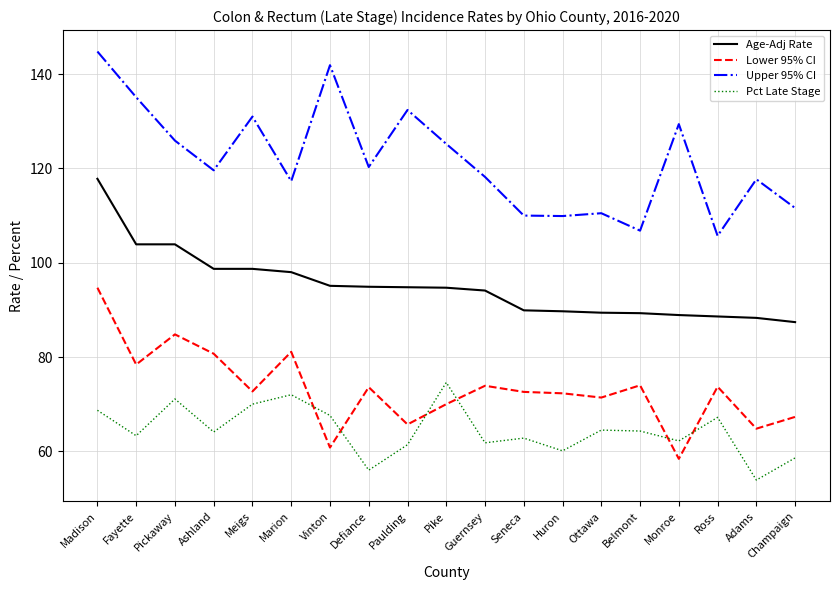

What is the difference between the Lower 95% CI values at Monroe and Marion?

22.7